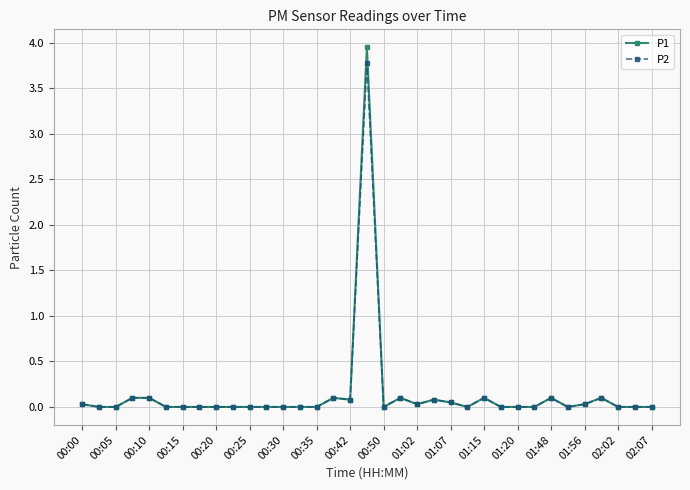

What are all the series names shown in the legend?

P1, P2